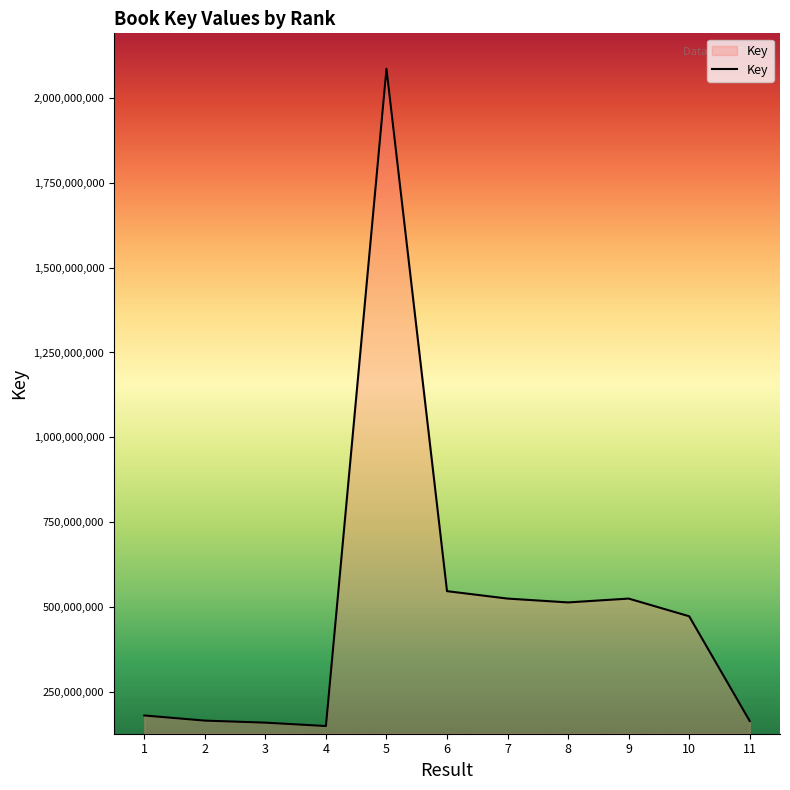

What is the greatest value displayed?

2084814770